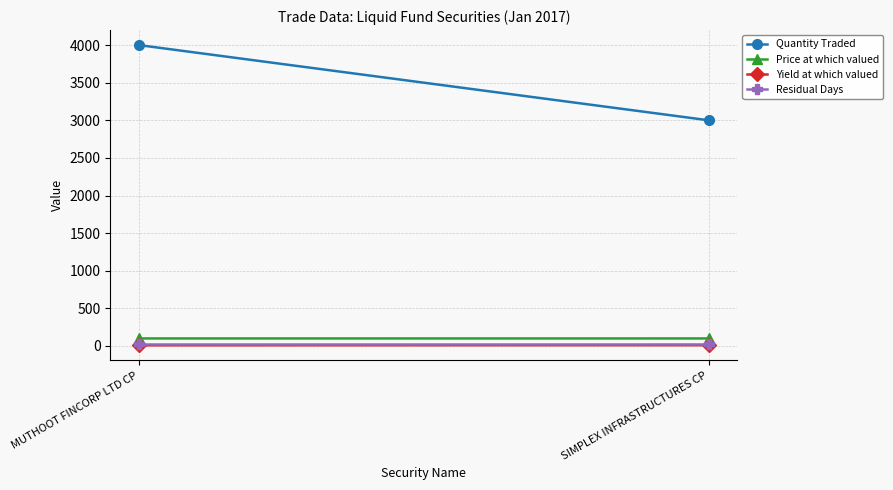

Is it true that Residual Days equals 18.5 at MUTHOOT FINCORP LTD CP?

False